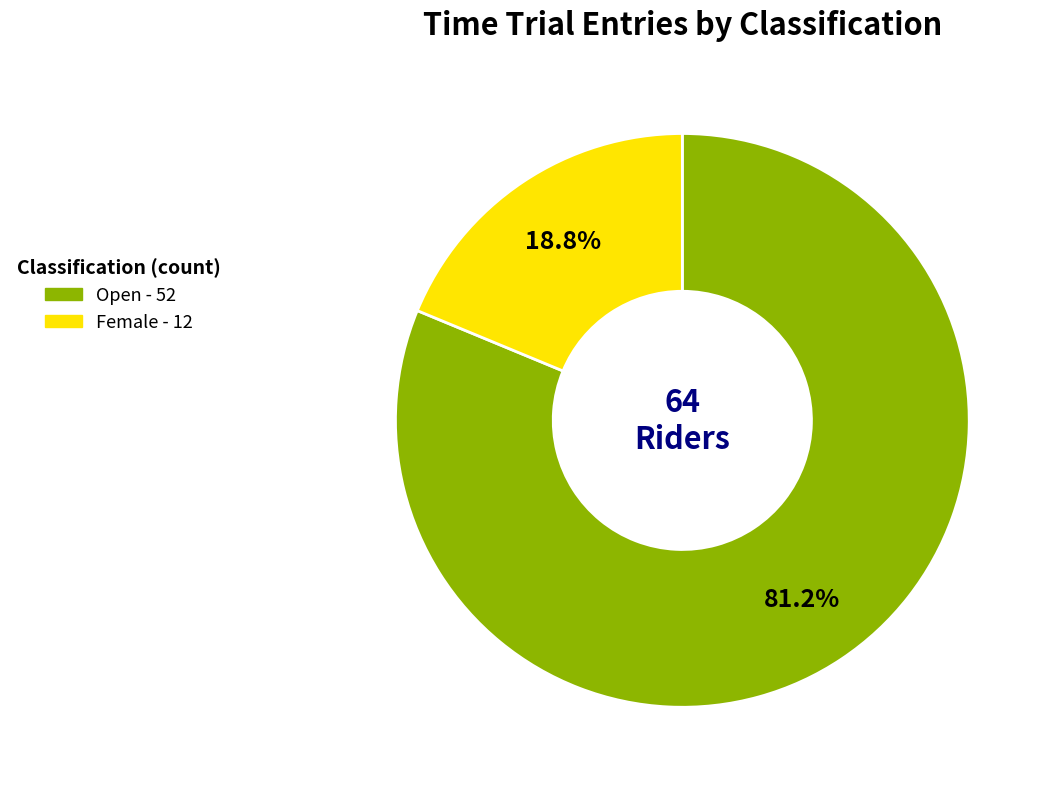

What is the majority slice?

Open